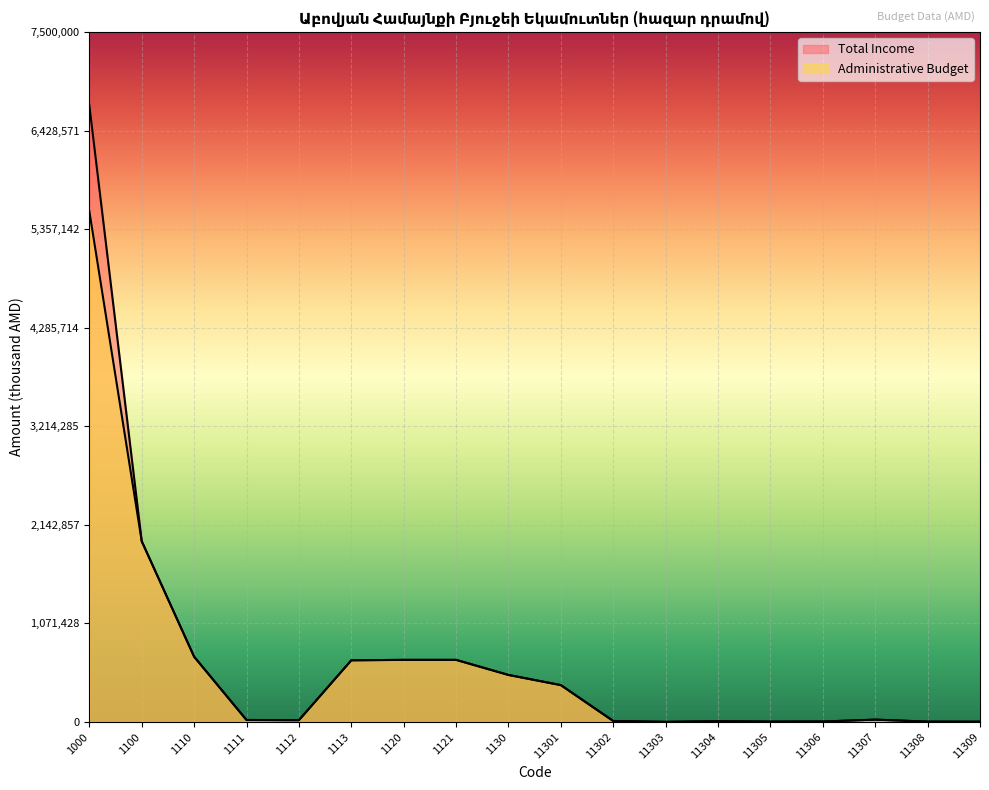

The value of Total Income at 1111 is 20936.4. True or false?

True